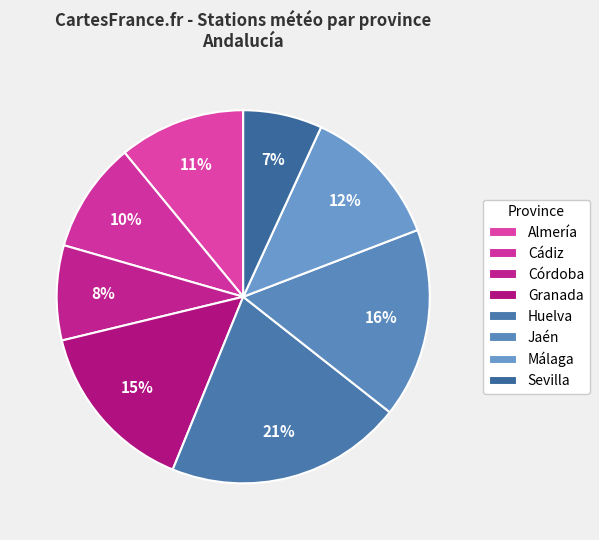

Does Granada account for over 50% of the chart?

No